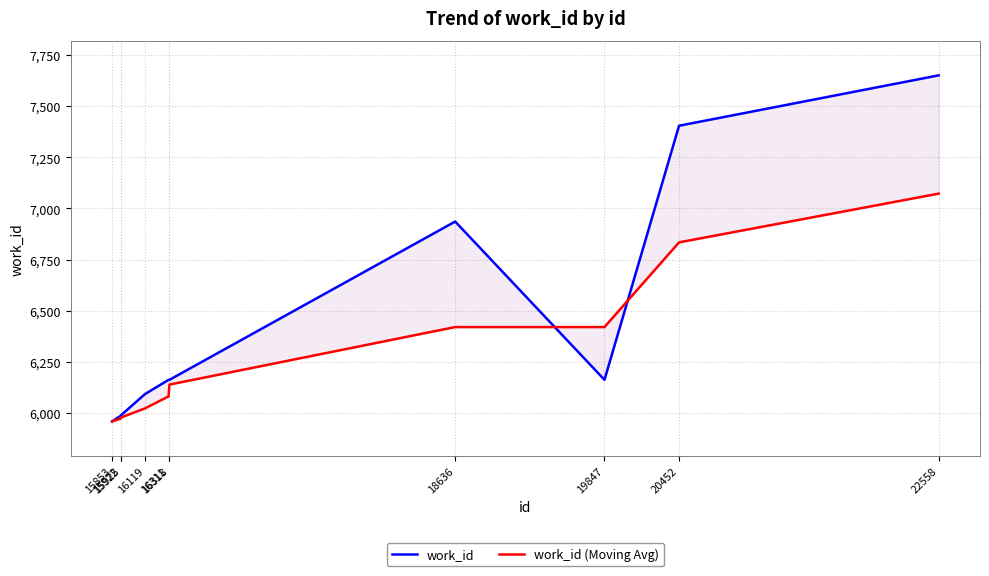

What is the highest value of the work_id series?

7650.0